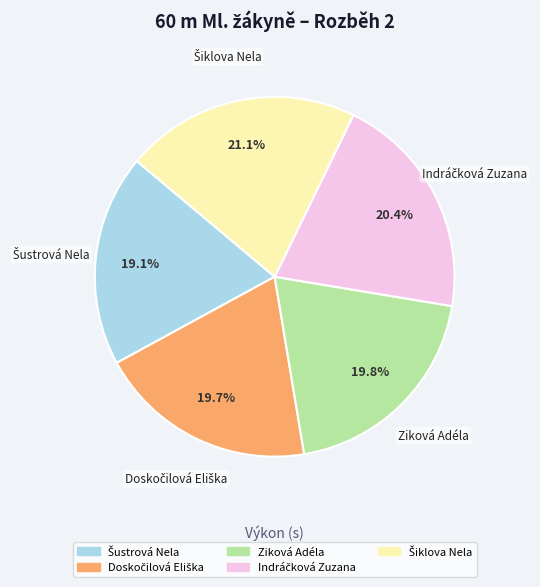

What percentage is NOT represented by Ziková Adéla?

80.2%